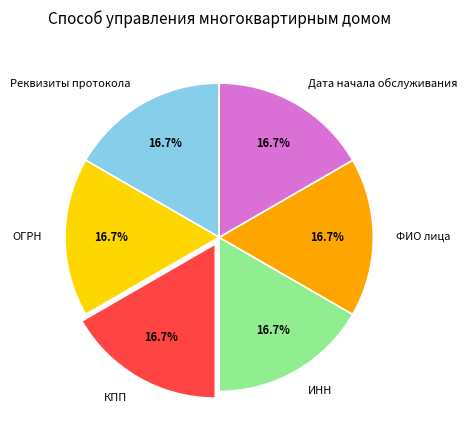

Approximately how many times larger is the value at Реквизиты протокола compared to КПП?

1.0